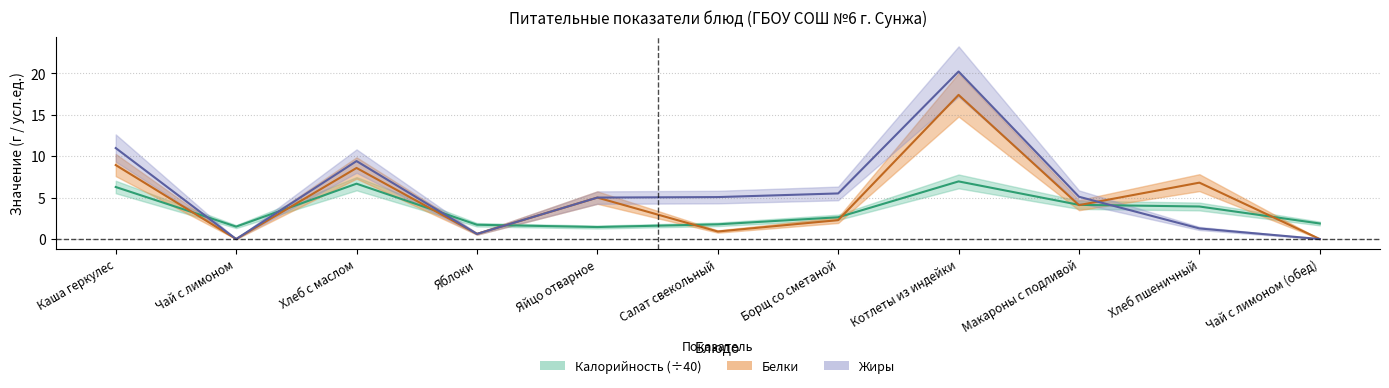

Is the value of Жиры_lower at Салат свекольный greater than the value of Калорийность_lower at Макароны с подливой?

Yes